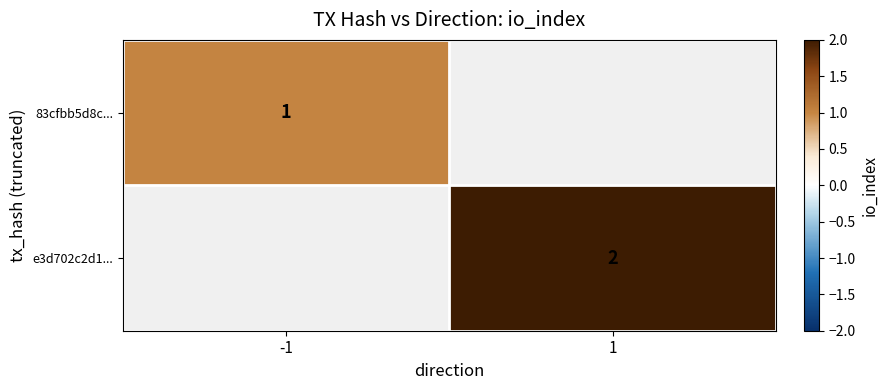

True or false: 83cfbb5d8c... has a value of 1 at -1.

True